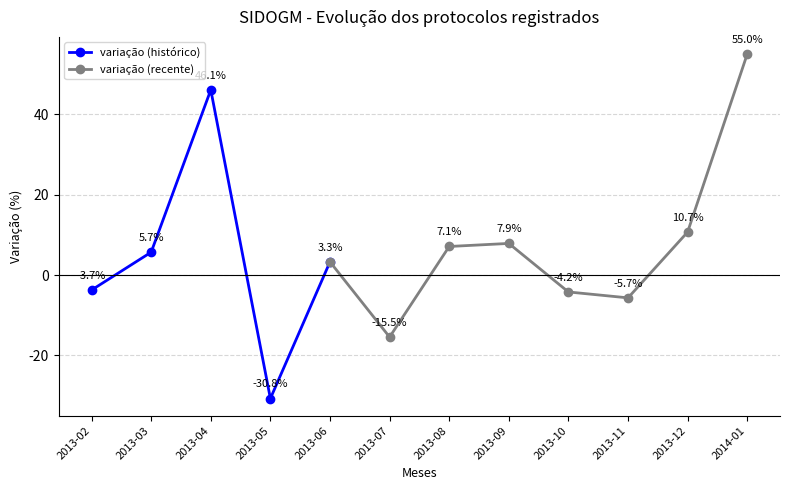

What is the difference between the values at 2013-09 and 2013-11?

13.6